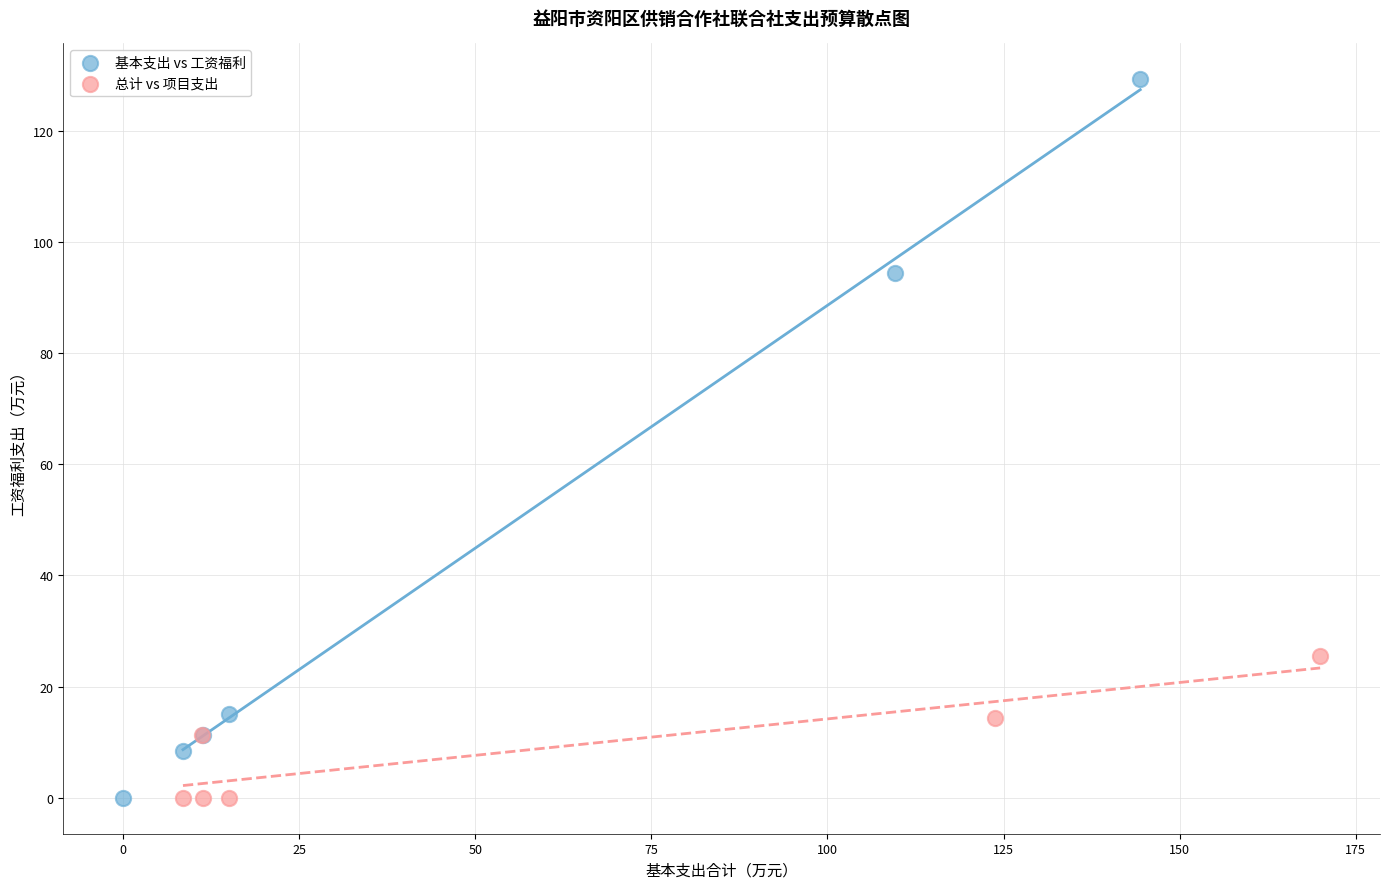

Which series contains the highest Y value?

基本支出 vs 工资福利